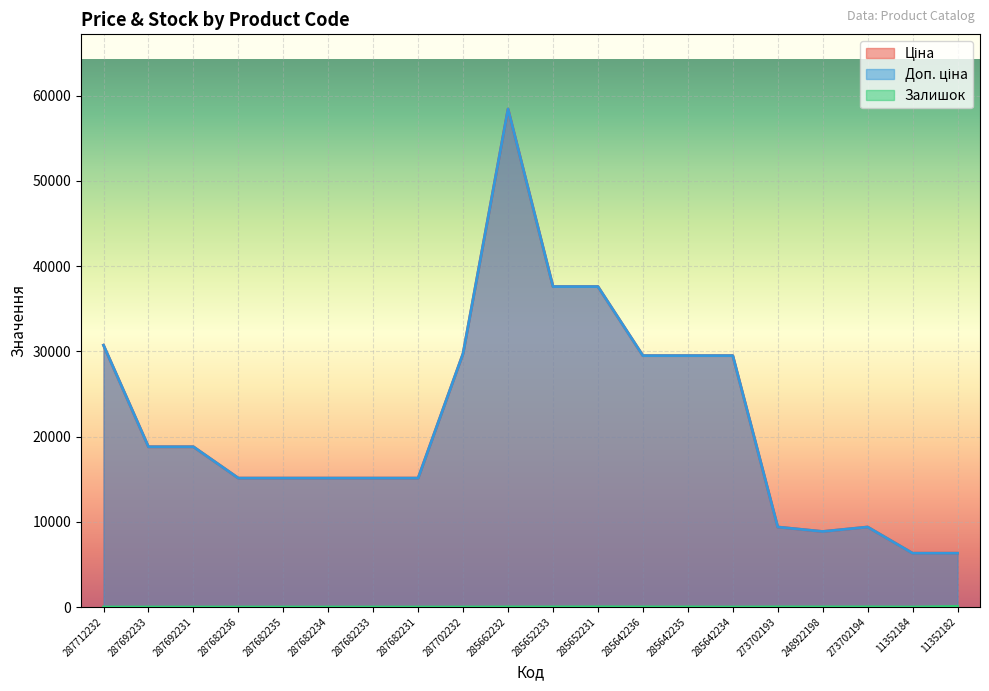

Does the chart display data point markers on the line(s)?

No